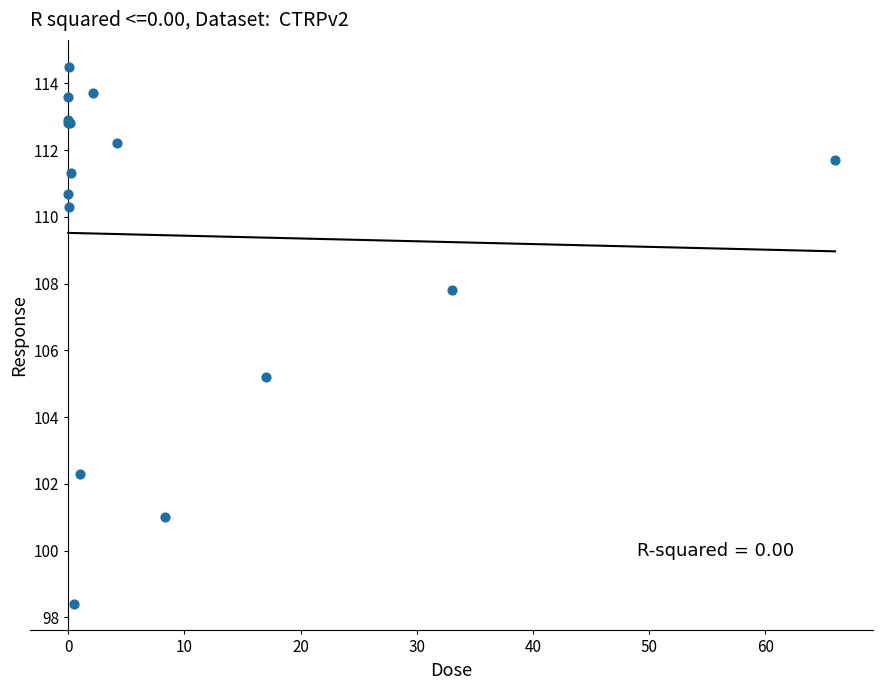

What Y value in the scatter plot is closest to 106?

105.2